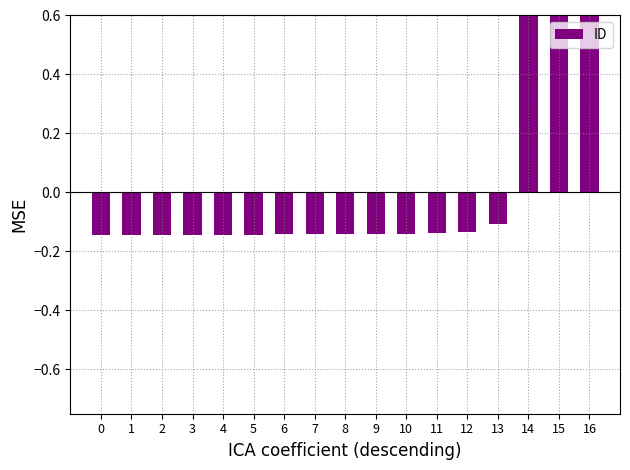

How many categories are shown in the chart?

17